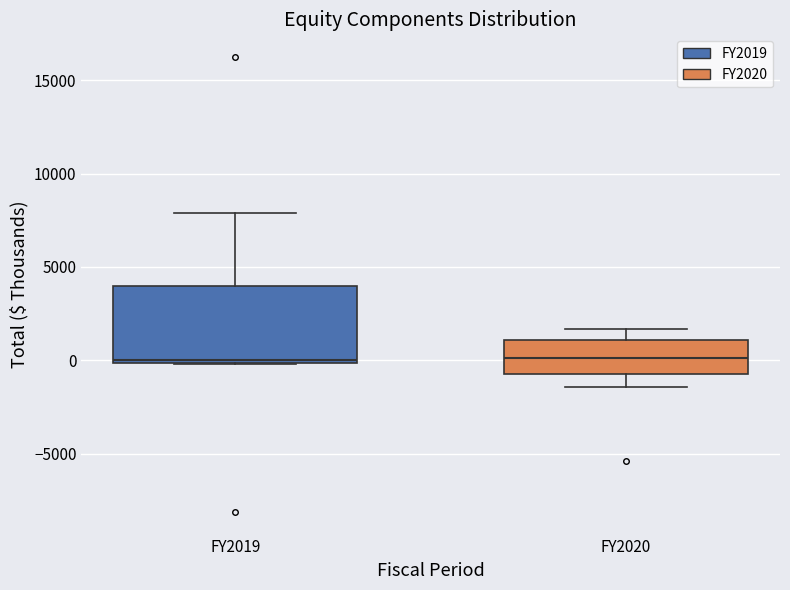

Comparing the boxes themselves (not the whiskers), which one is the tallest?

FY2019